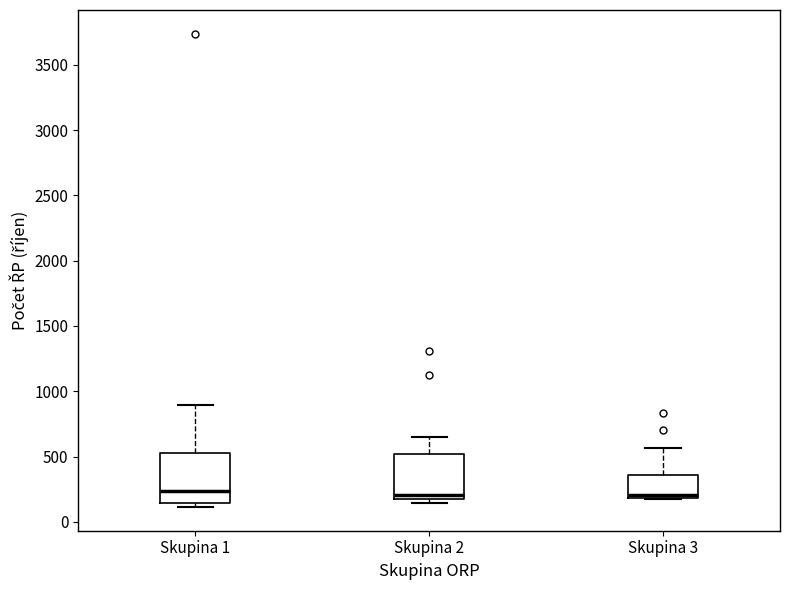

Reading left to right, transcribe this box plot: for each box, give where its median line is, the range the box spans, and where its two whiskers end, as read against the y-axis. The values are not printed on the chart, so give them approximately, as read against the axis.

Skupina 1: median 250, box 150 to 550, whiskers 100 to 900
Skupina 2: median 200 (just above the box's lower edge), box 200 to 500, whiskers 150 to 650
Skupina 3: median 200 (just above the box's lower edge), box 200 to 350, whiskers 150 to 550